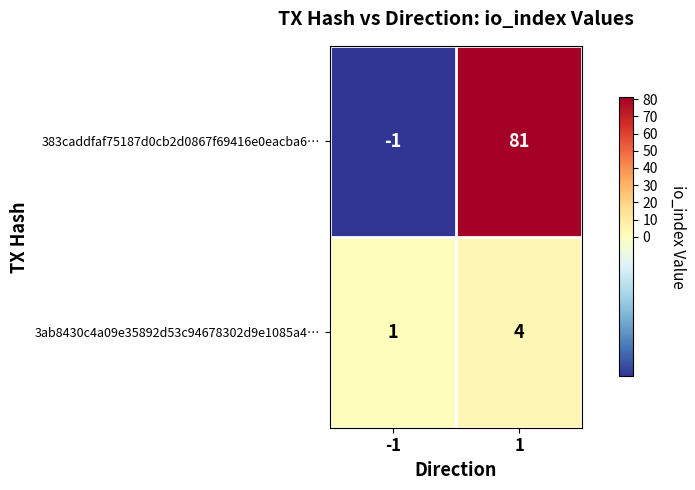

Which series changed the most between -1 and 1?

383caddfaf75187d0cb2d0867f69416e0eacba6…